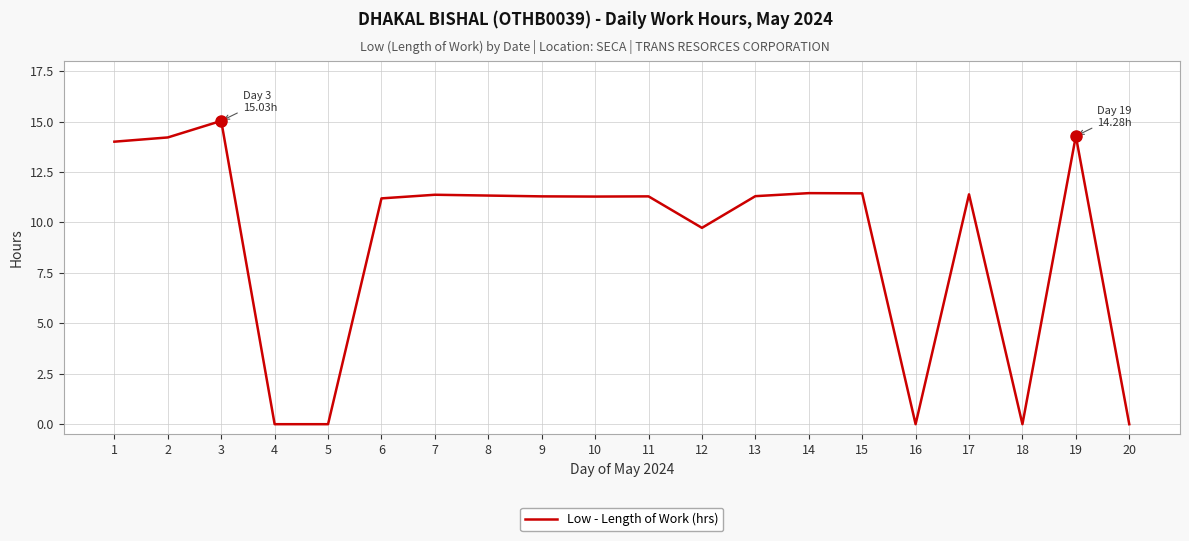

What value does the data have at 10?

11.3